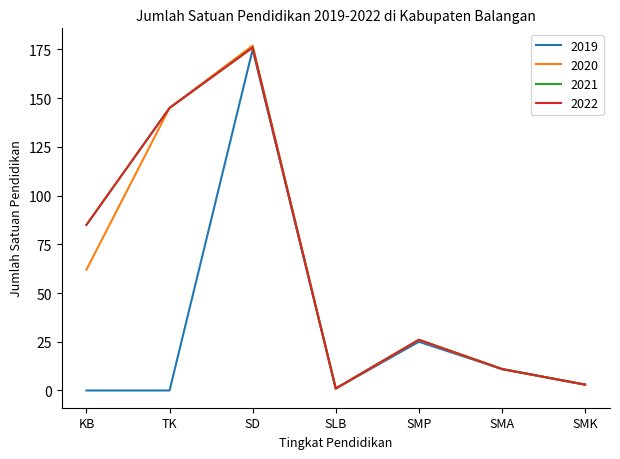

Is the value of 2019 at SMP greater than the value of 2022 at KB?

No